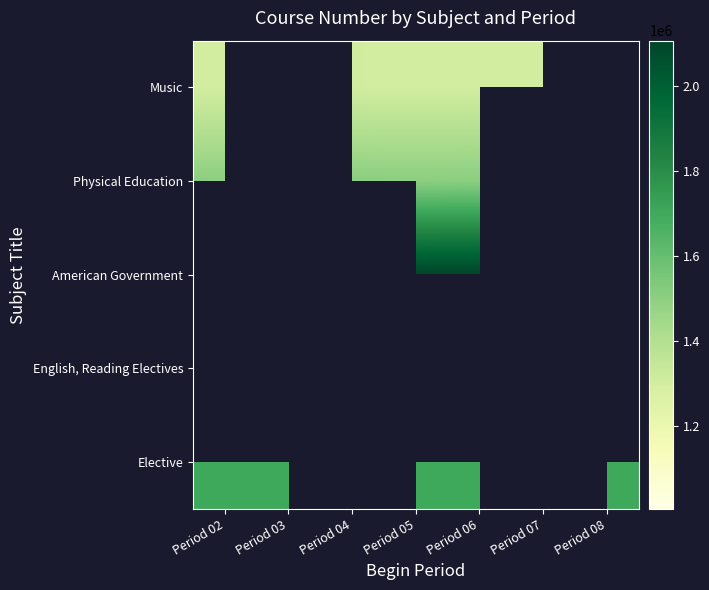

What is the difference between the highest and lowest values at Period 05?

805980.0